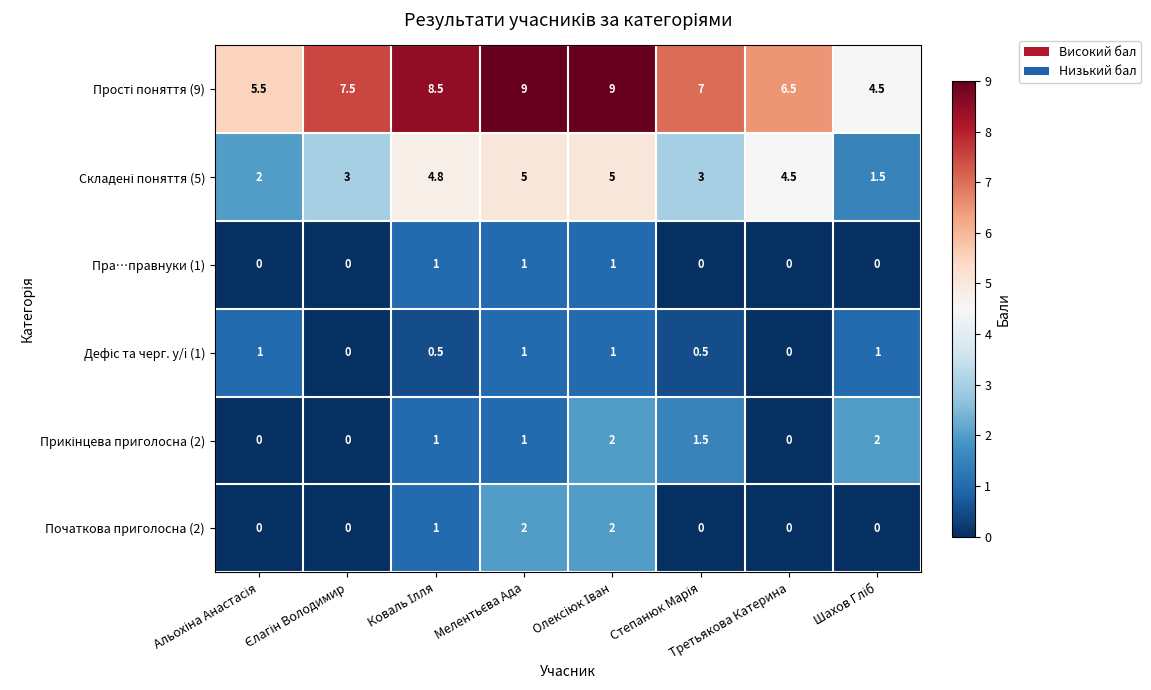

Count the number of data series in this chart.

6